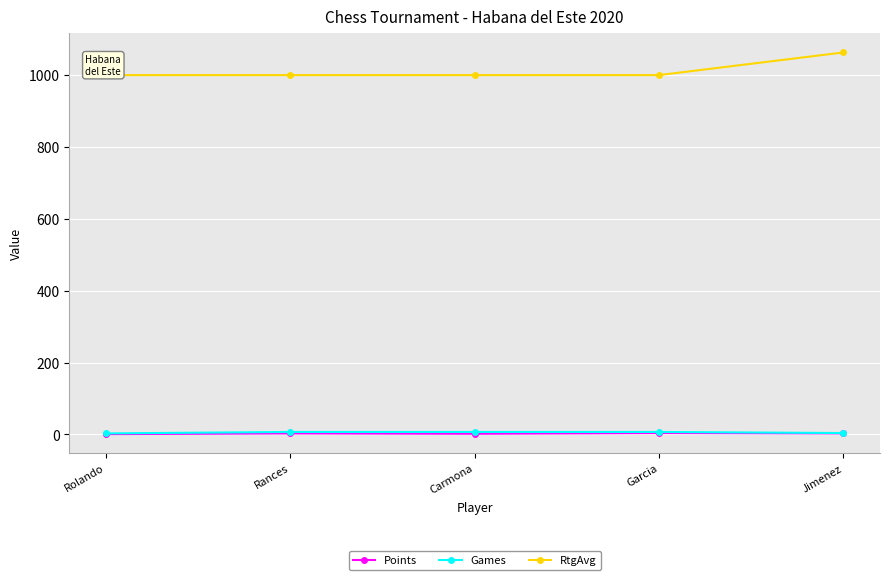

Rank the series by their maximum value, from lowest to highest.

Points, Games, RtgAvg